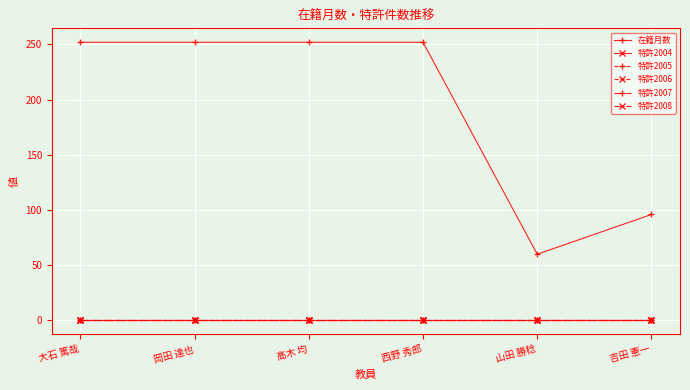

Is this an area chart (filled region under the line)?

No